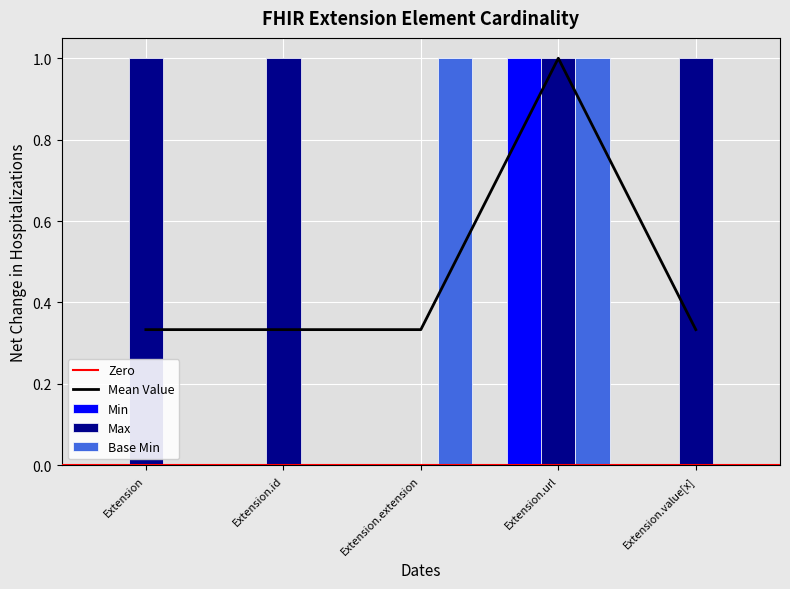

Are the bars grouped side by side (vs. stacked)?

Yes